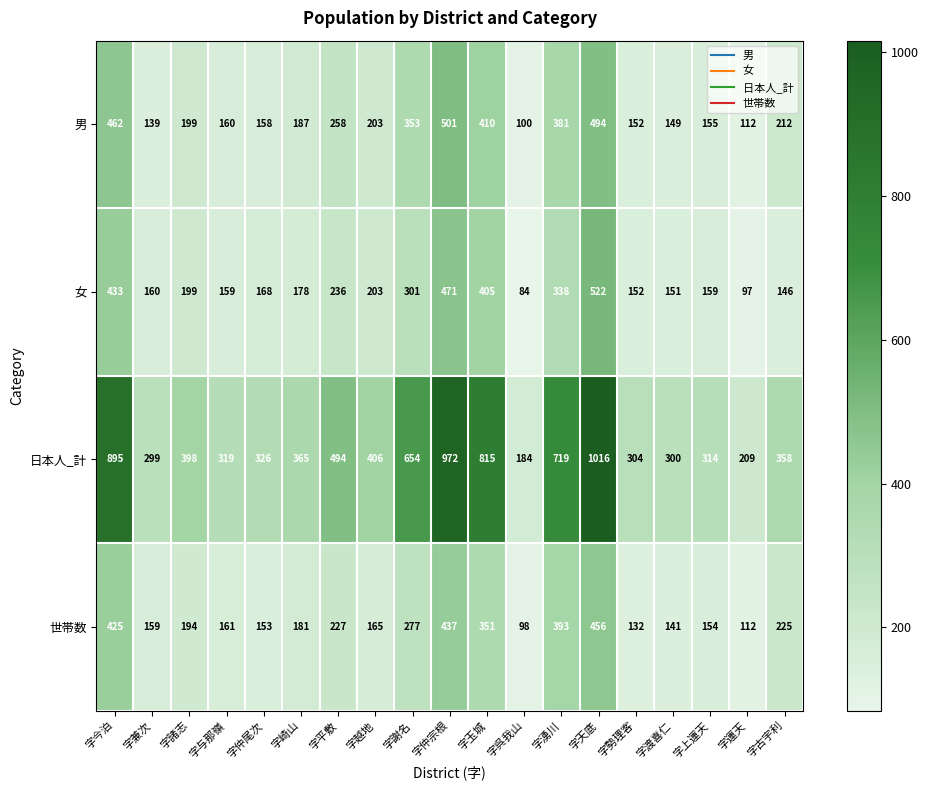

What is the greatest value displayed?

1016